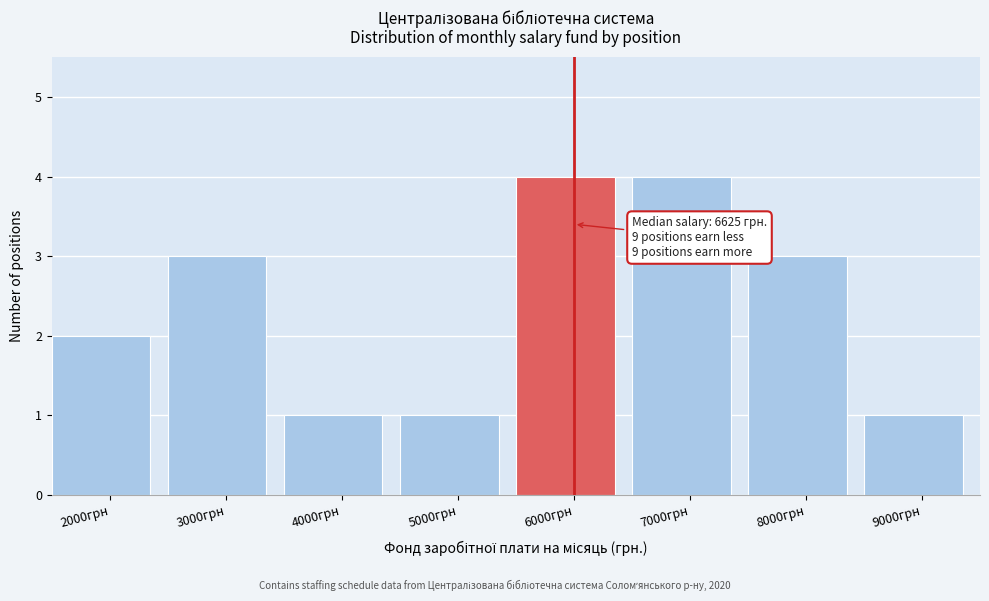

Reading right to left, what are all the values shown in this chart?

1	3	4	4	1	1	3	2